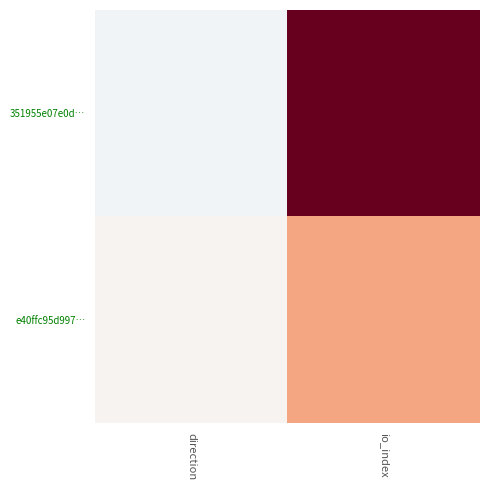

What is the spread (max minus min) of values at io_index?

20